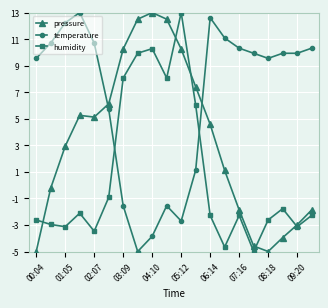

What is the lowest value of the temperature series?

-5.0